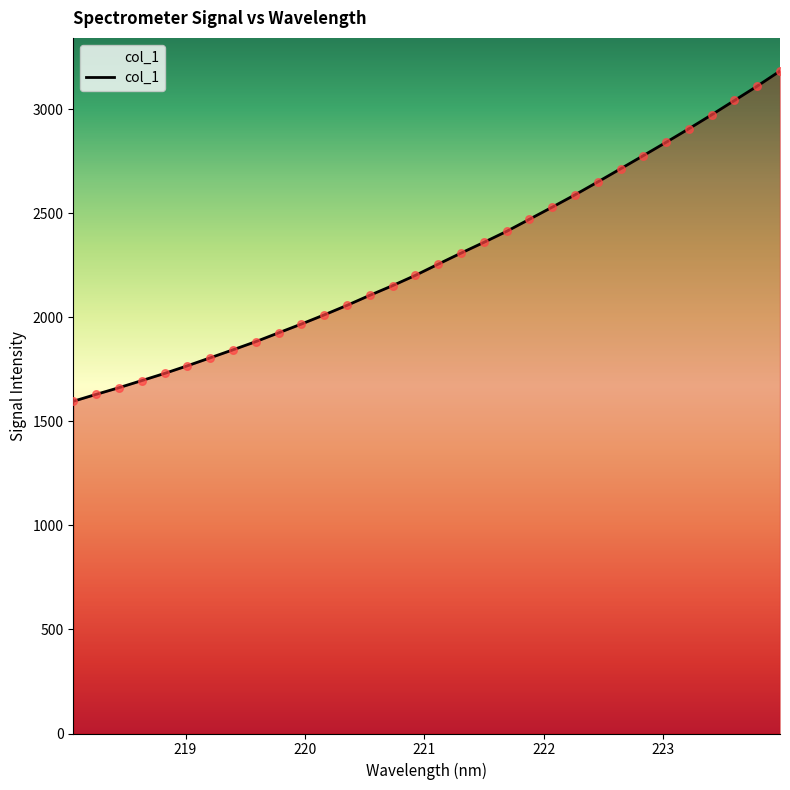

What is the minimum value shown in the chart?

1596.6